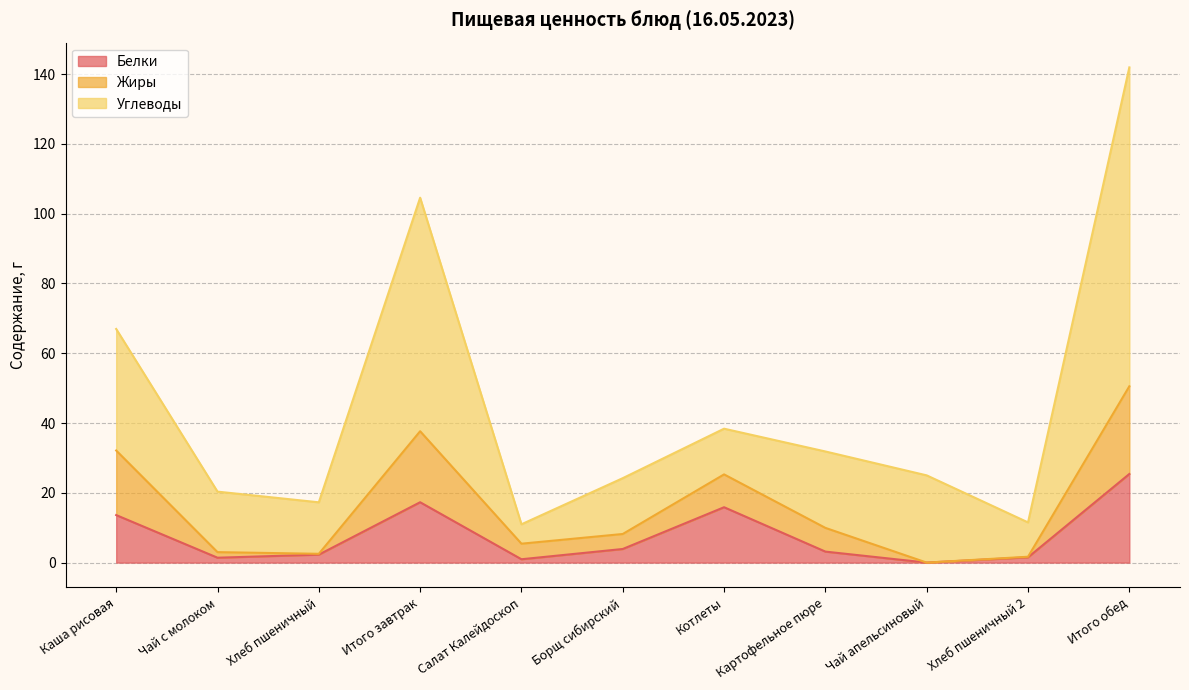

Does the chart display data point markers on the line(s)?

No